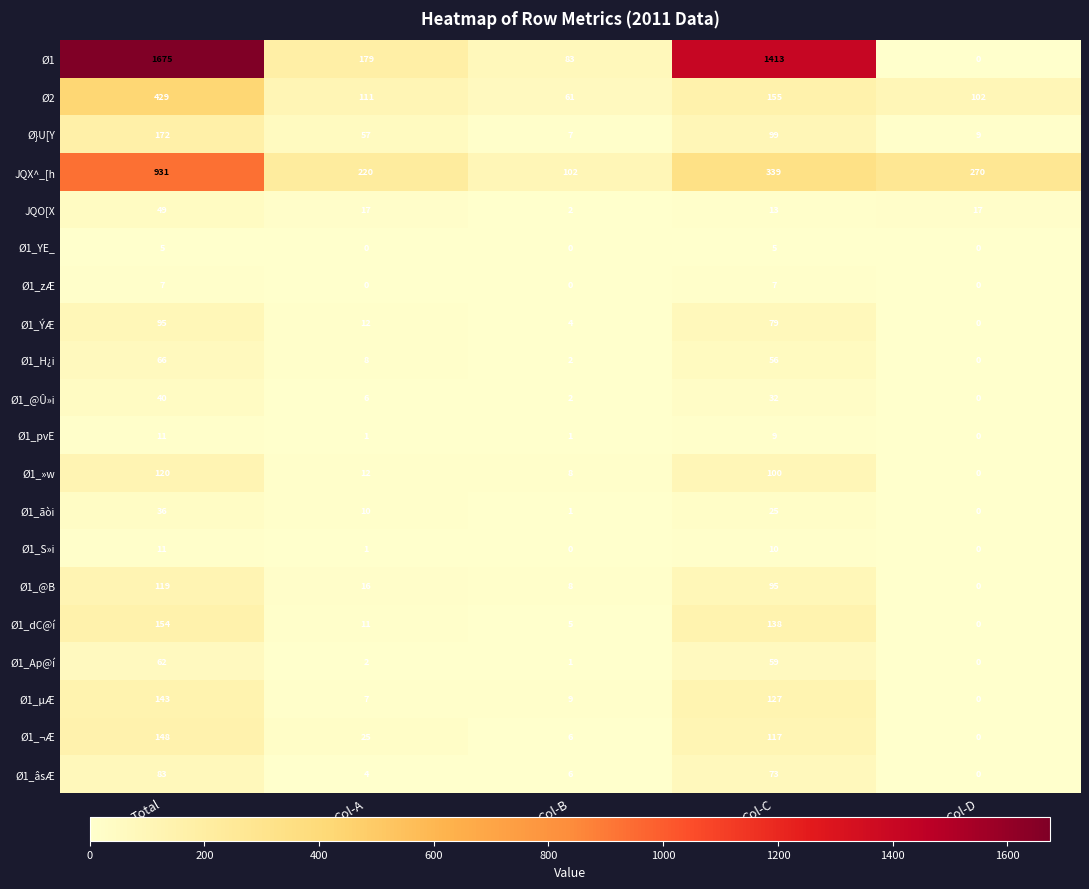

What is the sum of the Ø1_H¿i values at Col-B and Total?

68